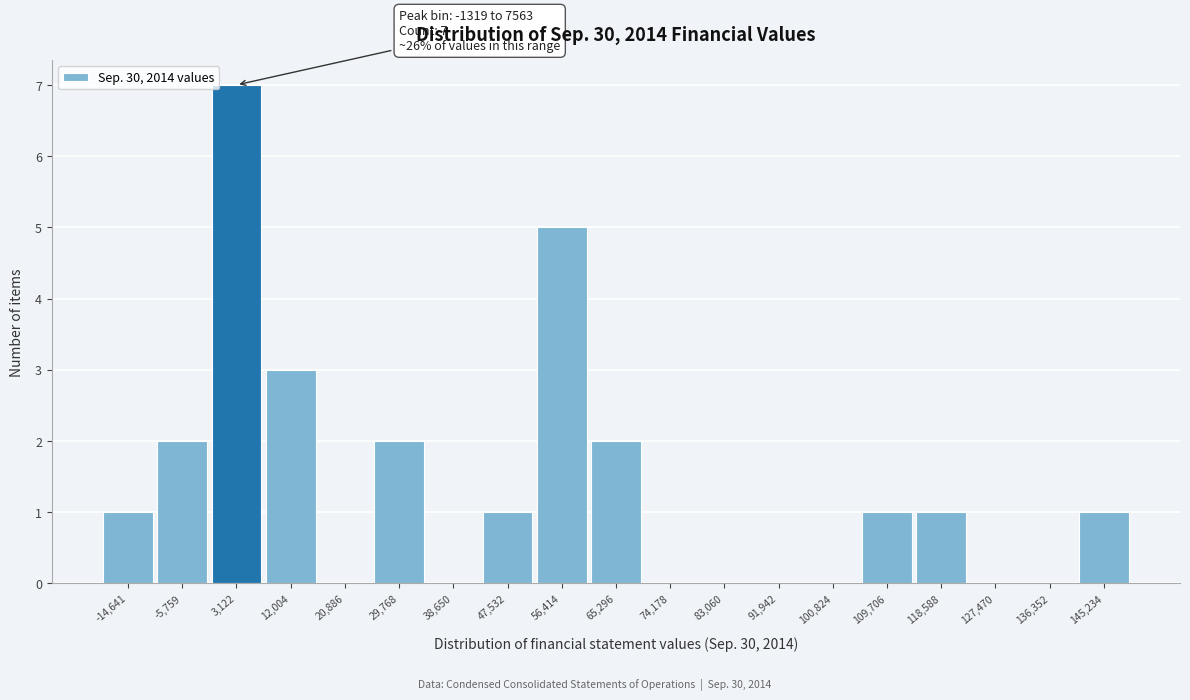

Over which range of the x-axis is the bar tallest?

-1000 to 8000